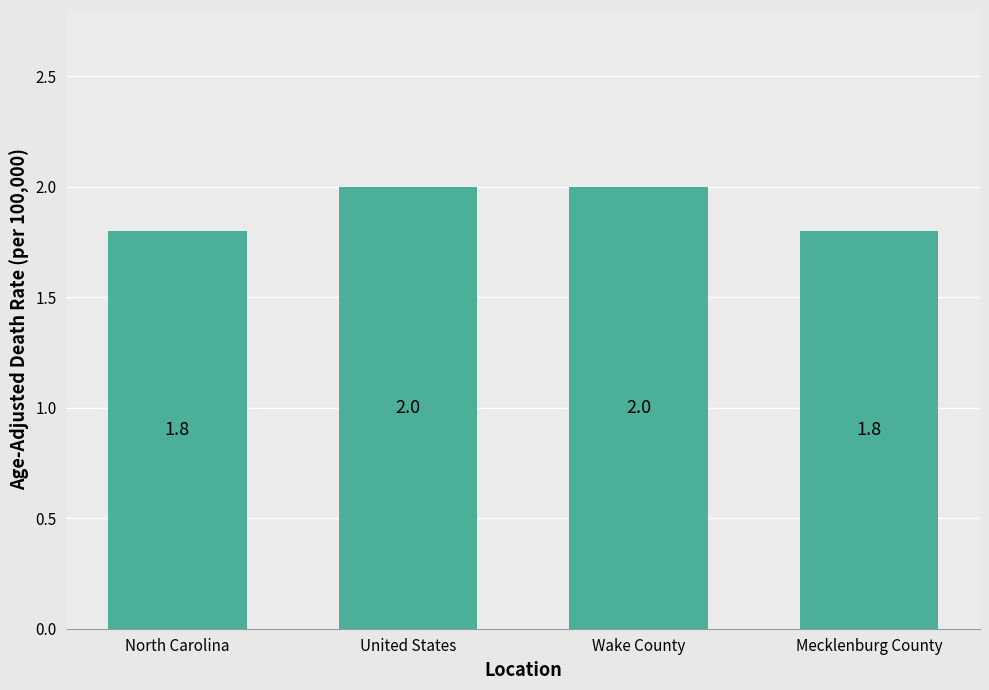

The chart shows a value of 0.8 at Wake County. True or false?

False